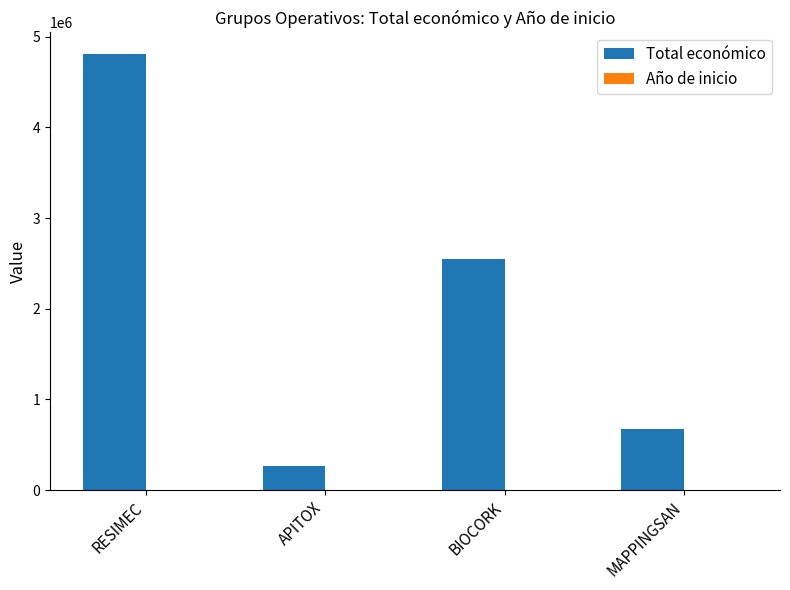

At which category is the sum across all series the highest?

RESIMEC